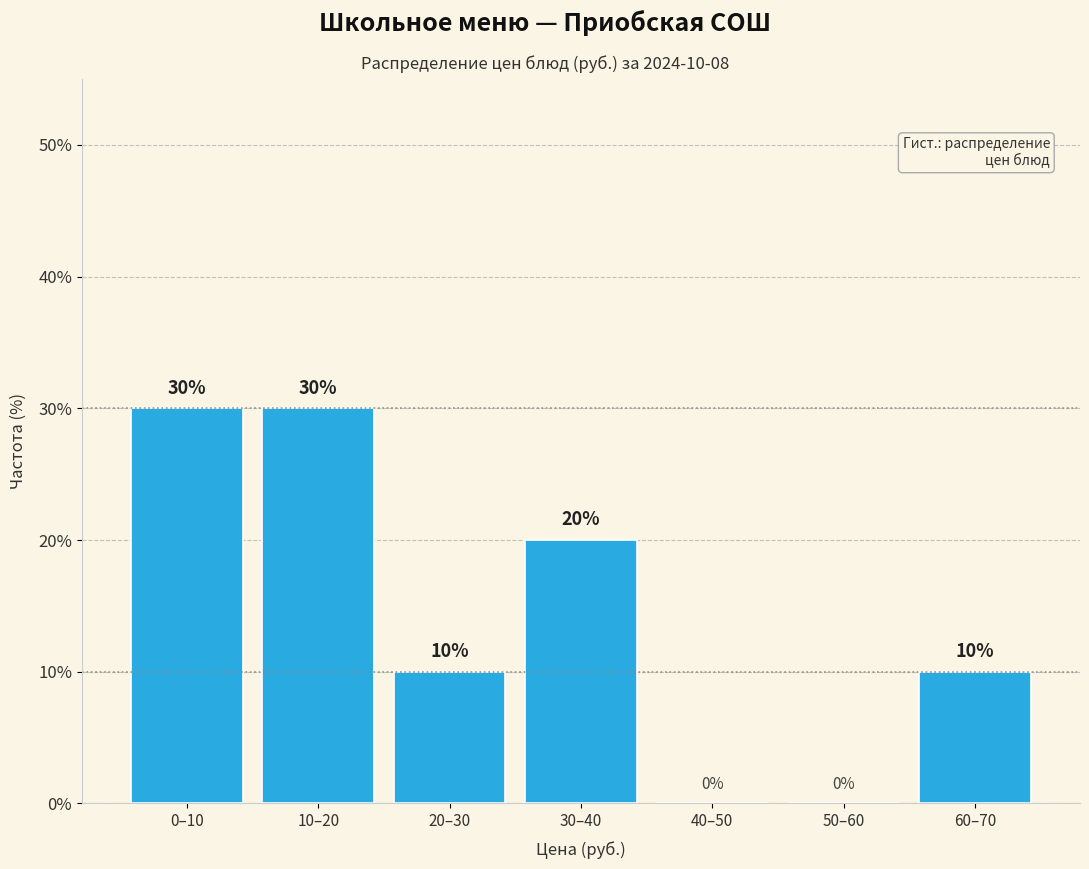

Reading left to right, list all the values displayed in this chart.

0–10=30	10–20=30	20–30=10	30–40=20	40–50=0	50–60=0	60–70=10